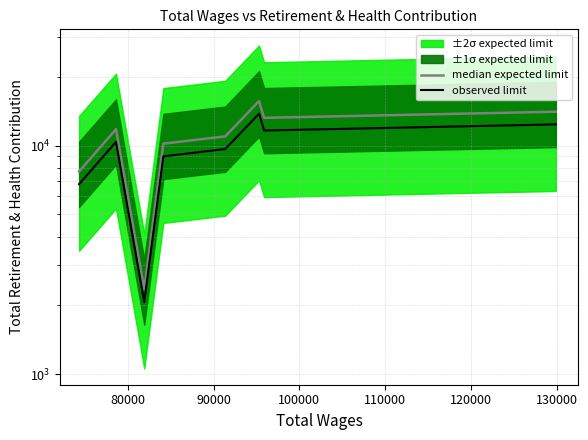

Is this an area chart (filled region under the line)?

No